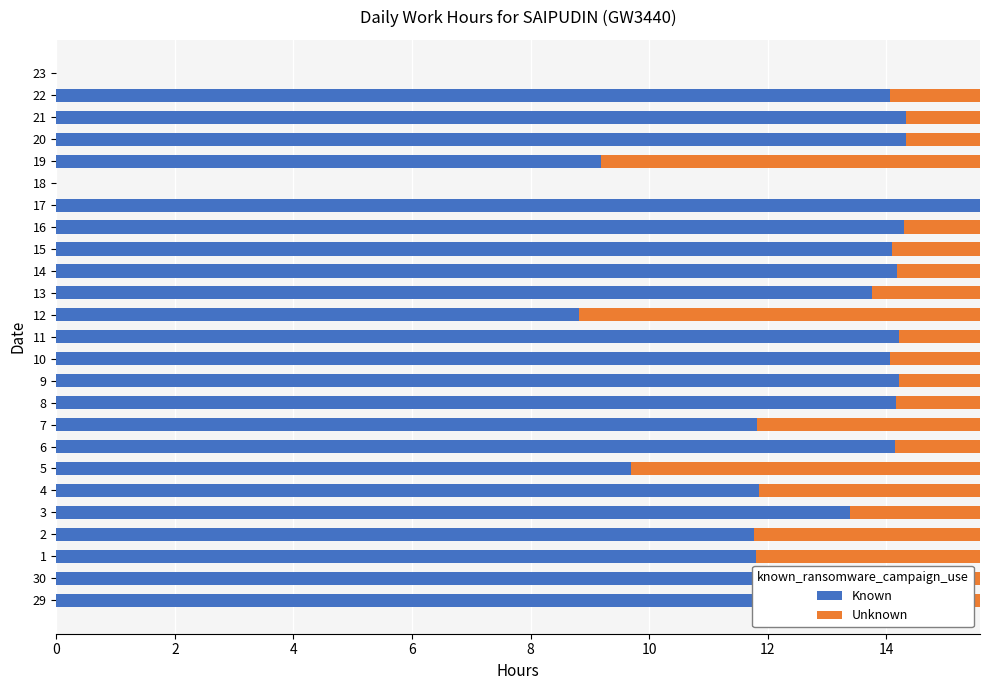

At which label is Known closest to 7?

12